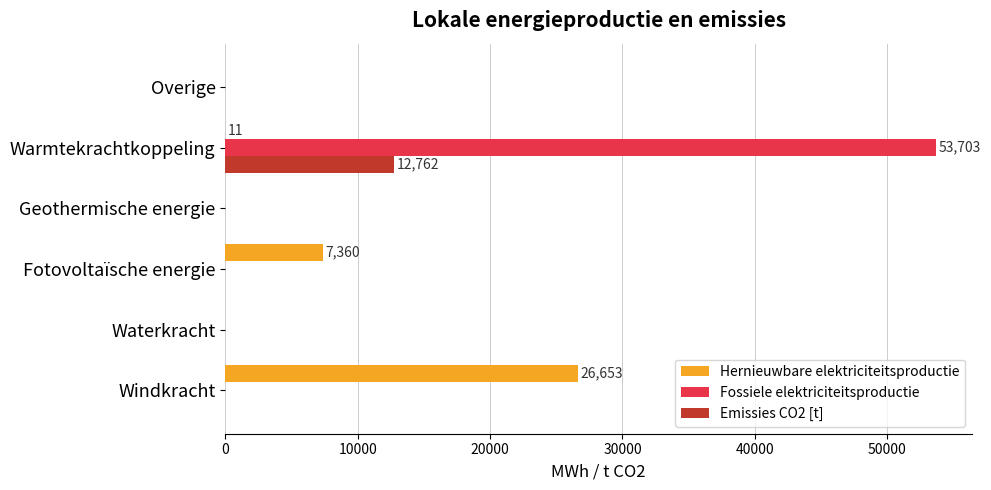

True or false: Fossiele elektriciteitsproductie has a value of -17629.5 at Waterkracht.

False